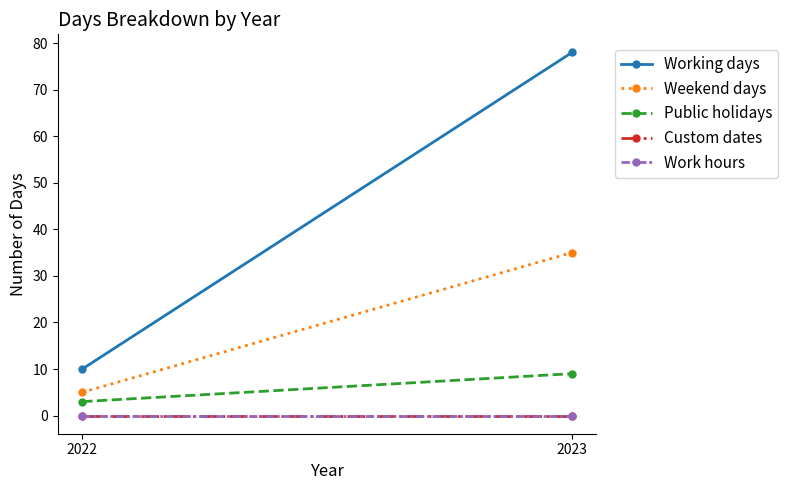

What is the total value across all series at 2022?

18